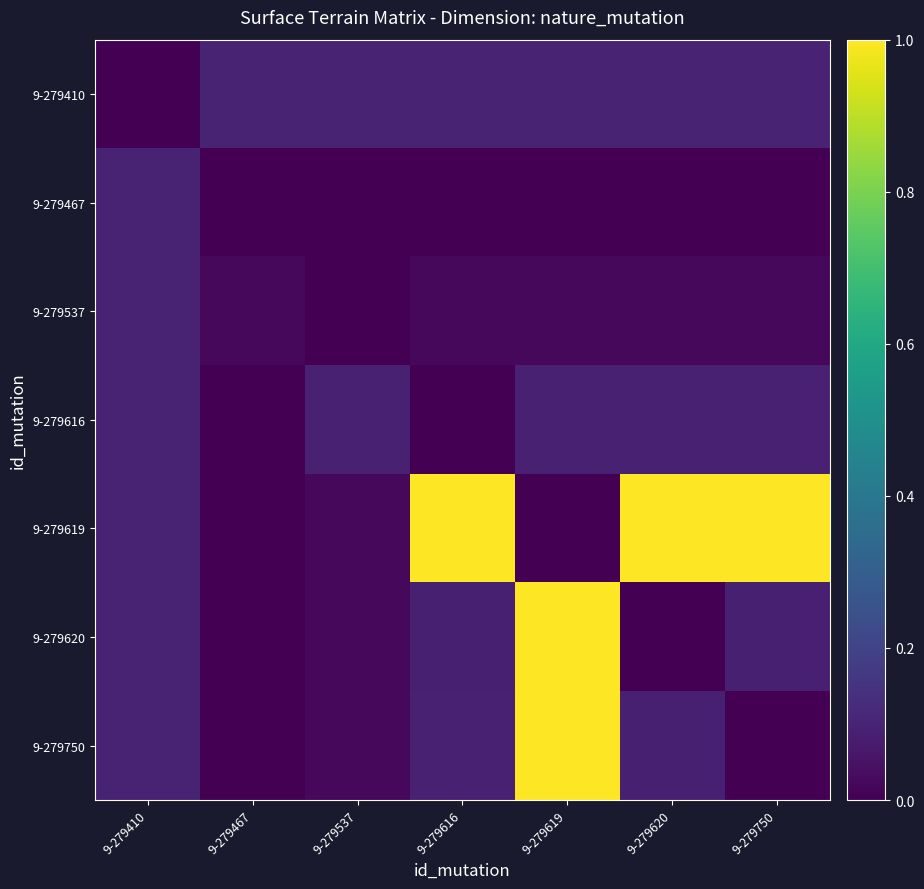

At how many categories does at least one series exceed 0?

7